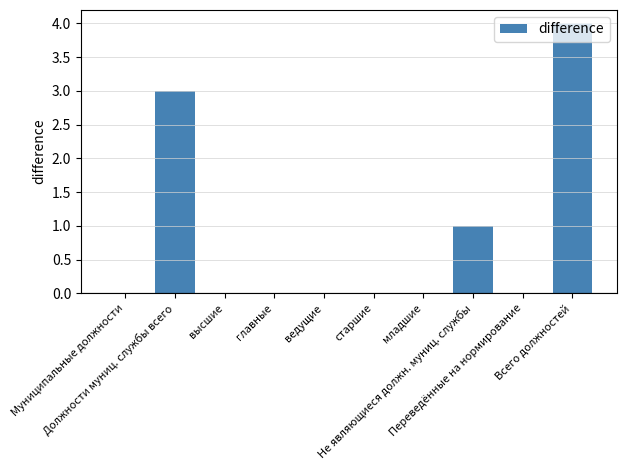

The chart shows a value of 0 at главные. True or false?

True